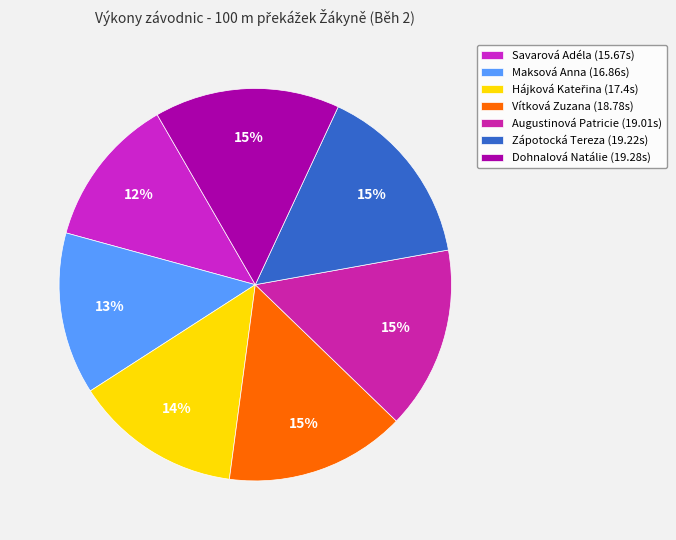

Count the number of slices in the pie.

7